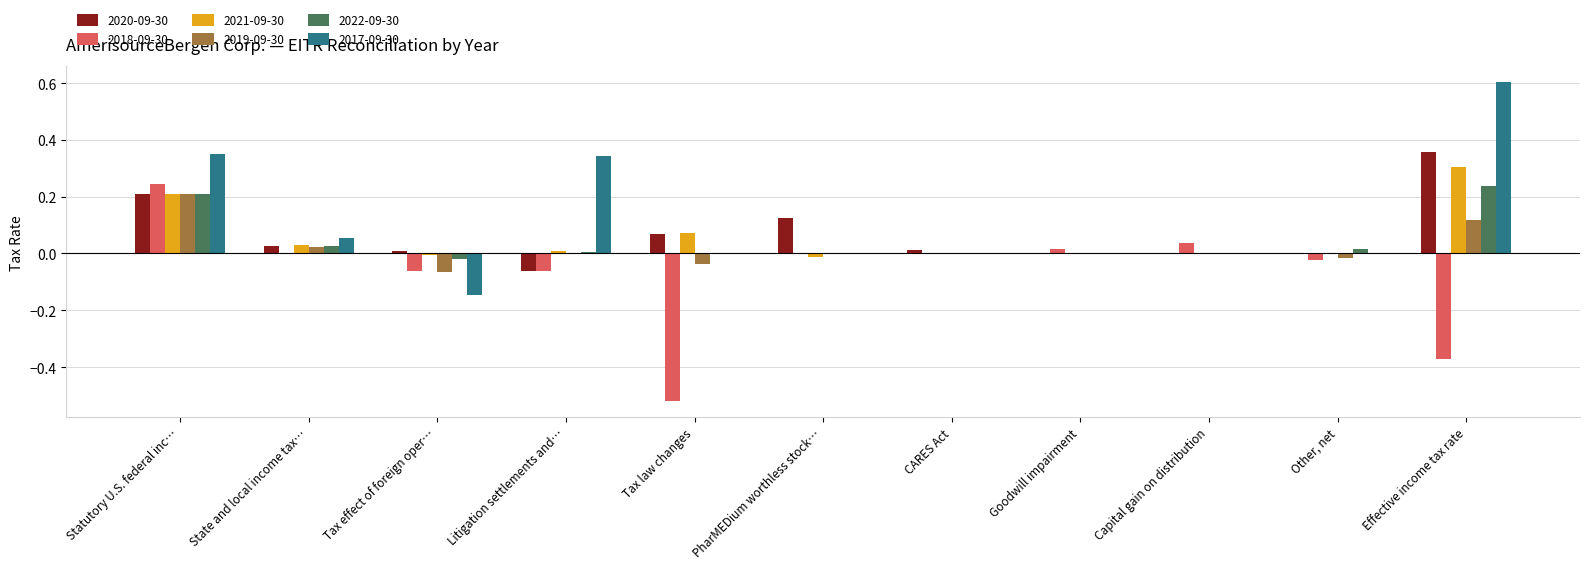

The value of 2020-09-30 at Effective income tax rate is 0.5. True or false?

False